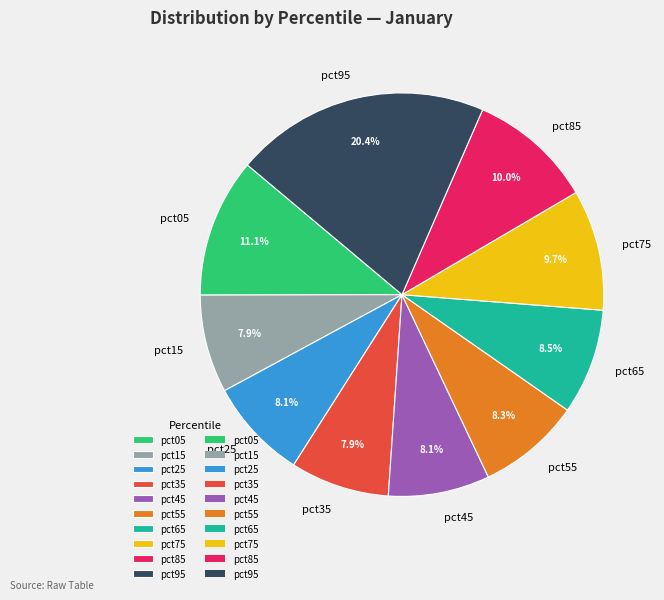

Does any single category account for the majority?

No